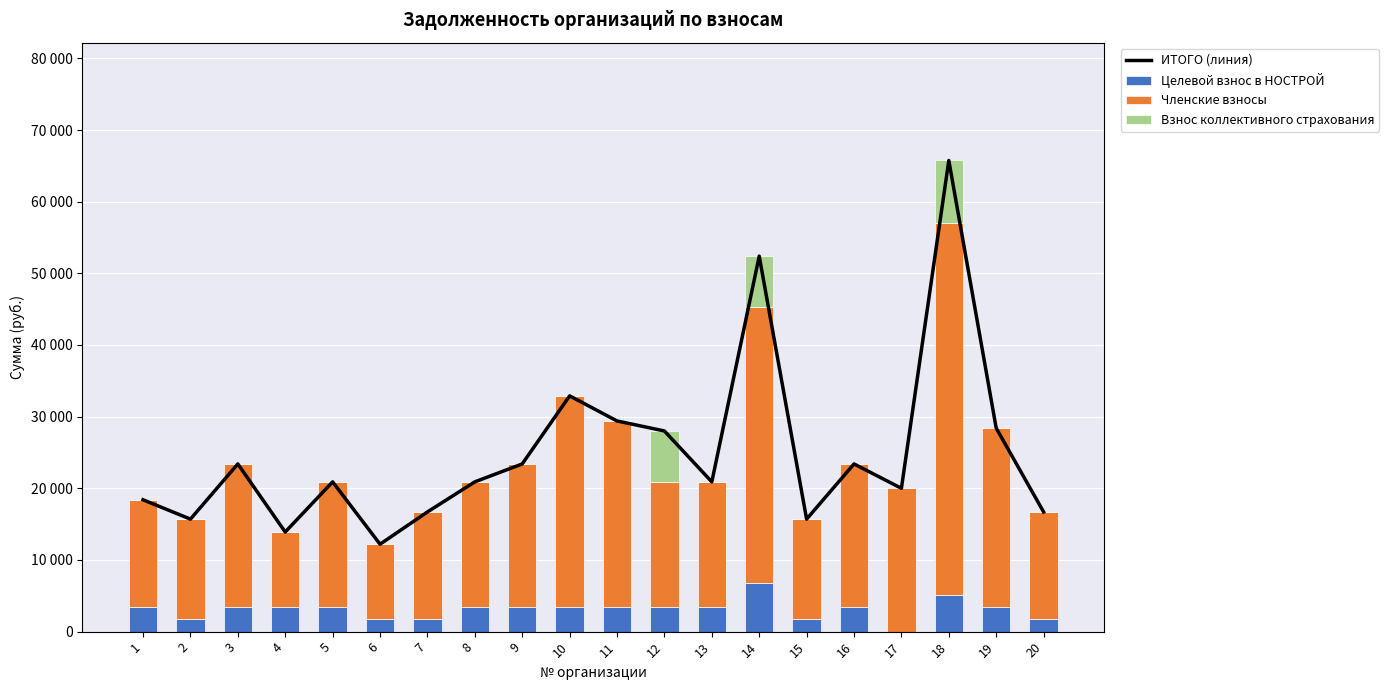

Rank the series by their maximum value, from highest to lowest.

ИТОГО (линия), Членские взносы, Взнос коллективного страхования, Целевой взнос в НОСТРОЙ